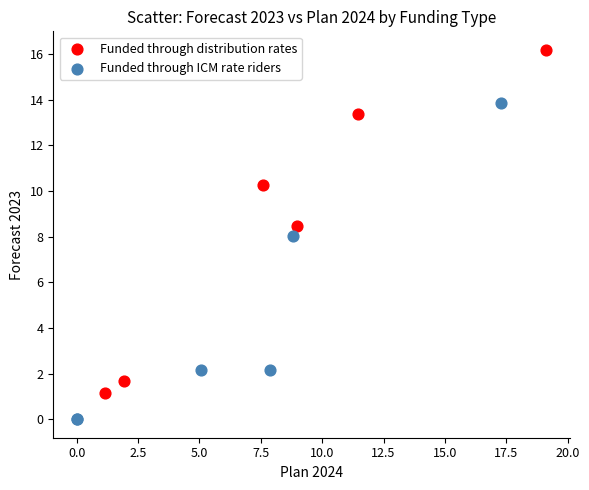

Which series reaches the minimum Y coordinate?

Funded through ICM rate riders